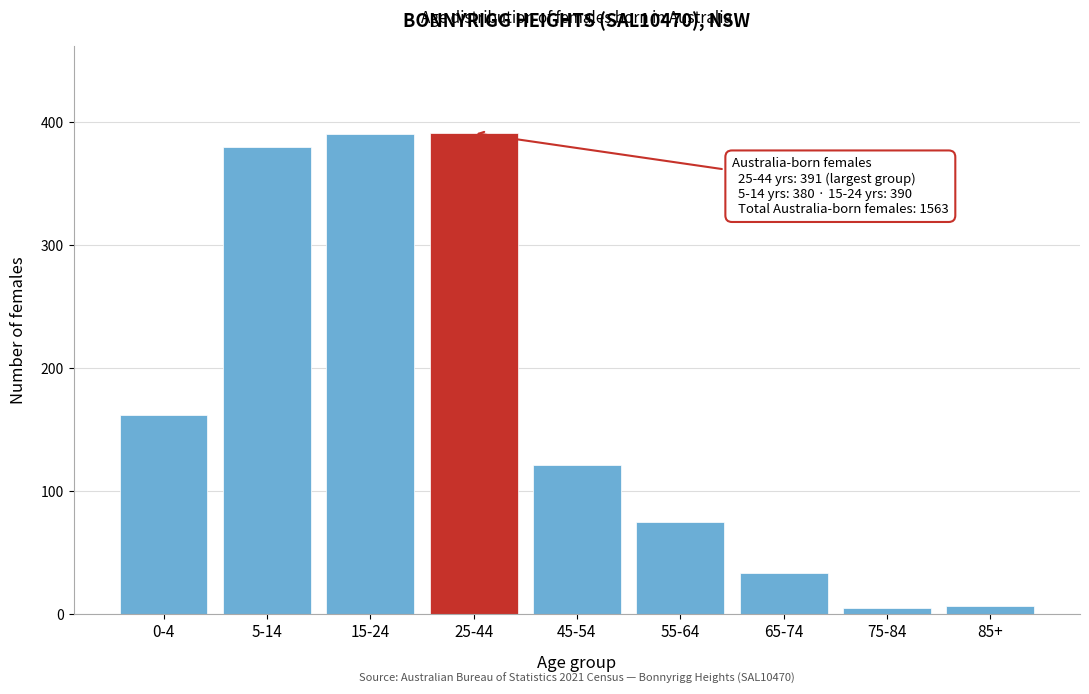

Which has a higher value, 55-64 or 5-14?

5-14